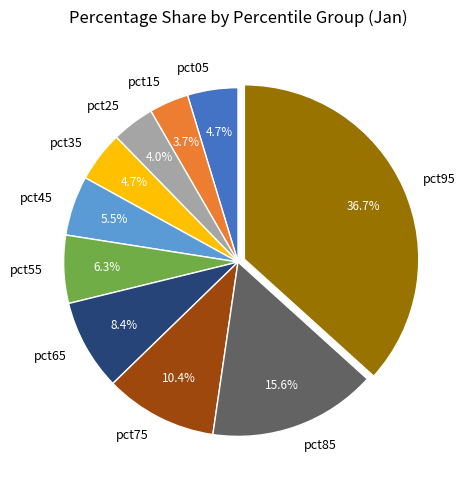

To the nearest percent, what is the average slice percentage?

10%